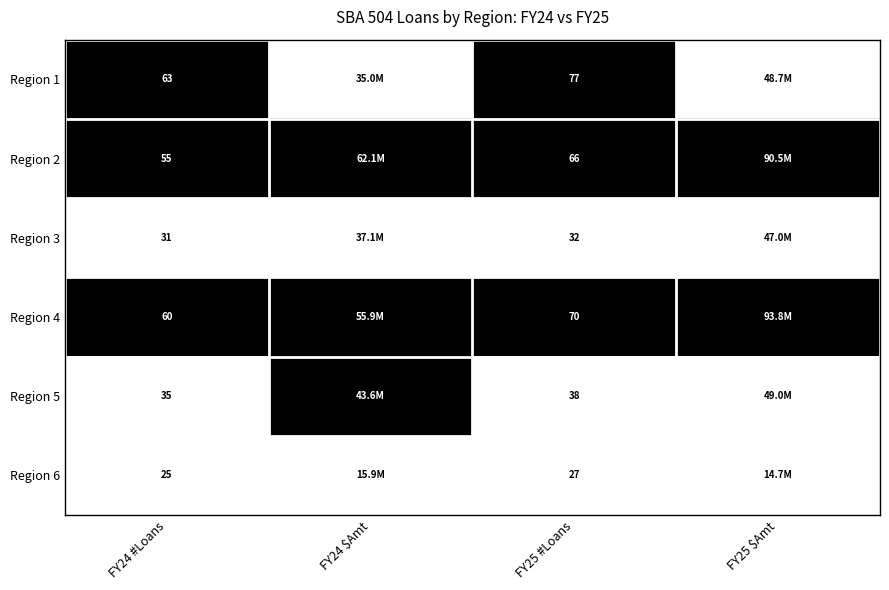

What is the total value across all series at FY24 #Loans?

269